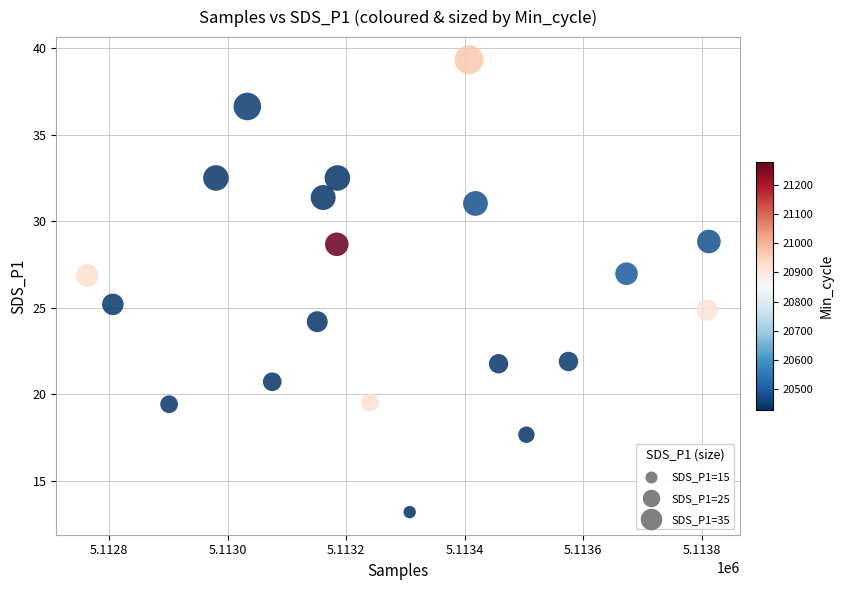

What is the range of Y values (max minus min)?

26.1